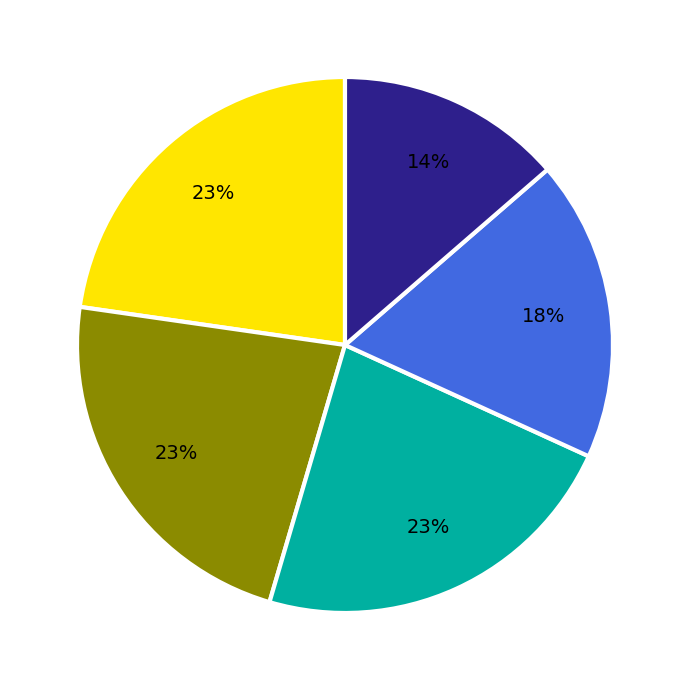

Is there a majority slice in this chart?

No